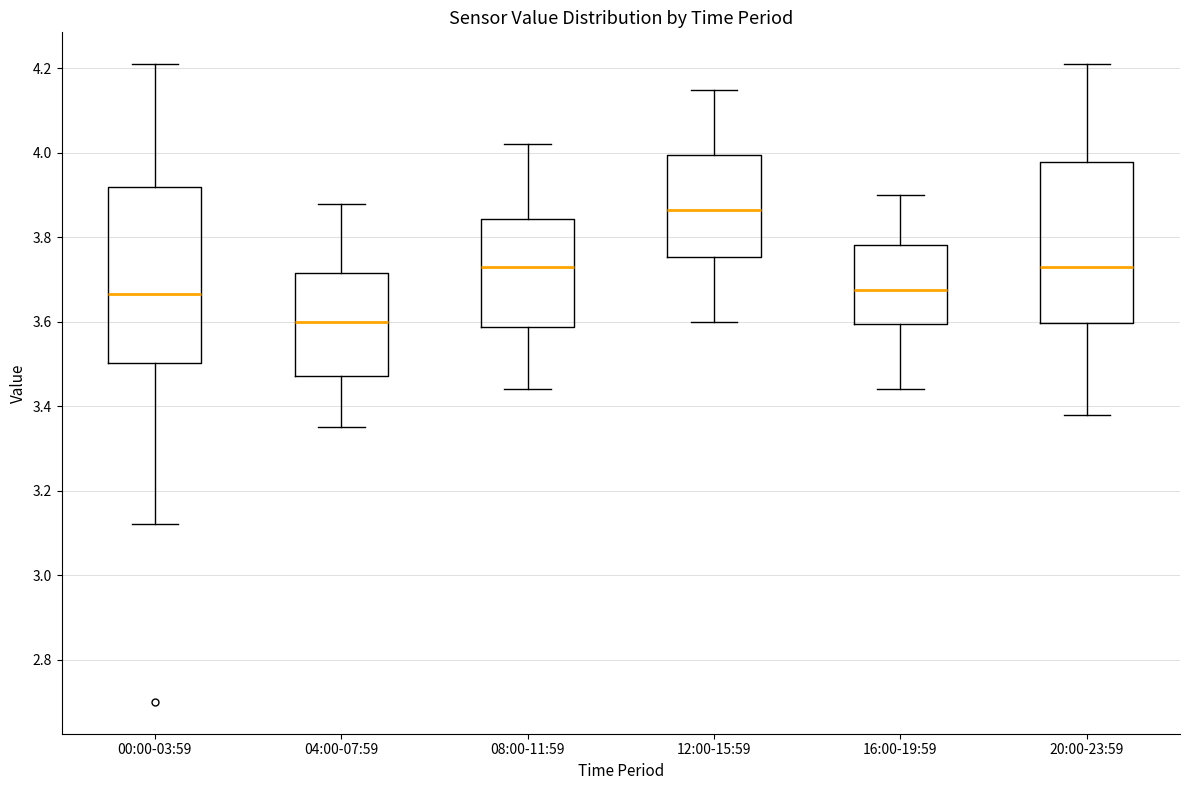

Which box's median line is the highest?

12:00-15:59